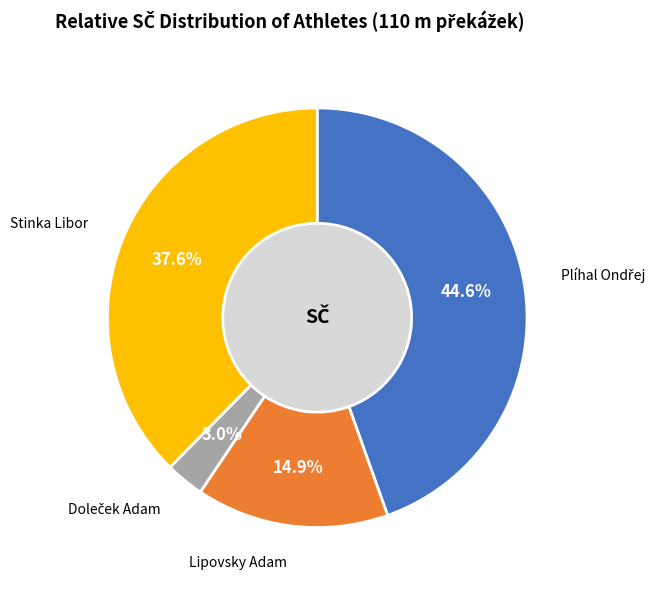

Does any single category account for the majority?

No